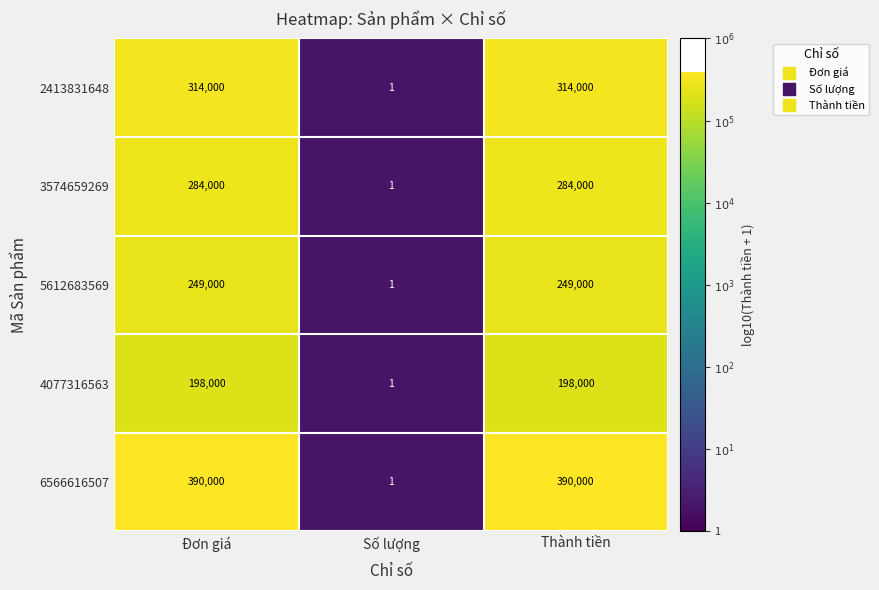

What is the total value across all series at Thành tiền?

1435000